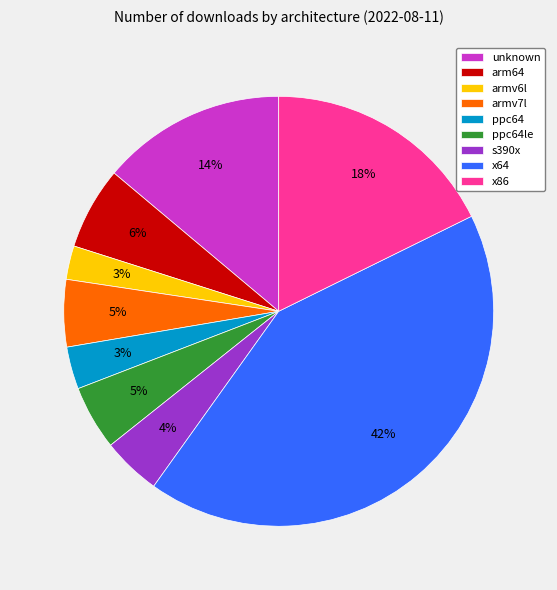

Is there any slice that represents more than half of the pie?

No